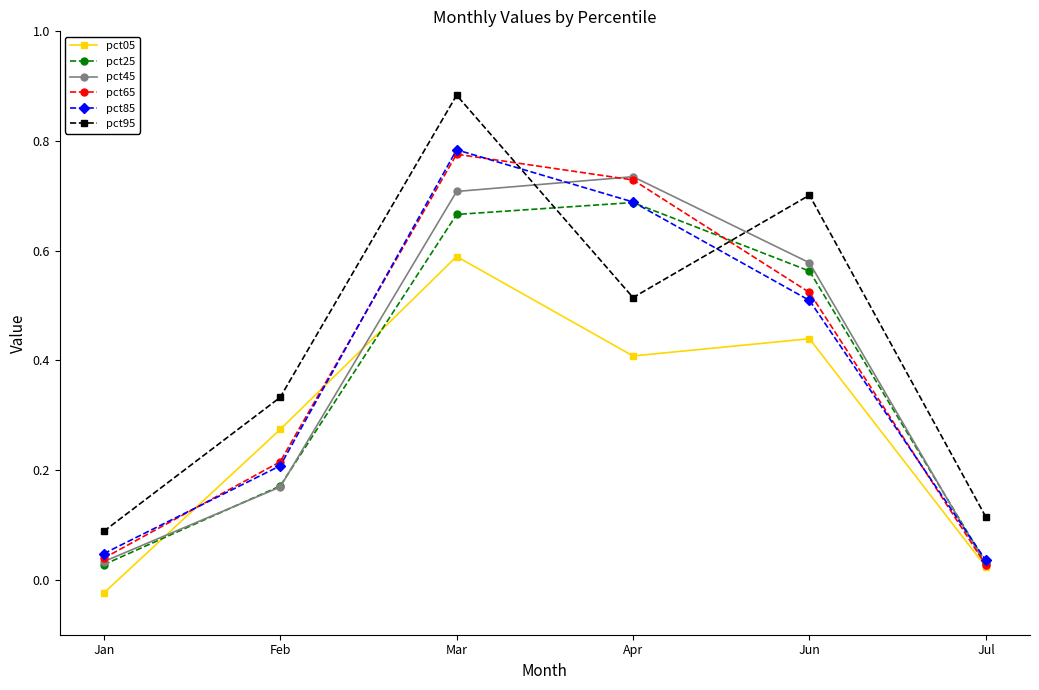

The pct05 series shows 0.1 at Feb. True or false?

False